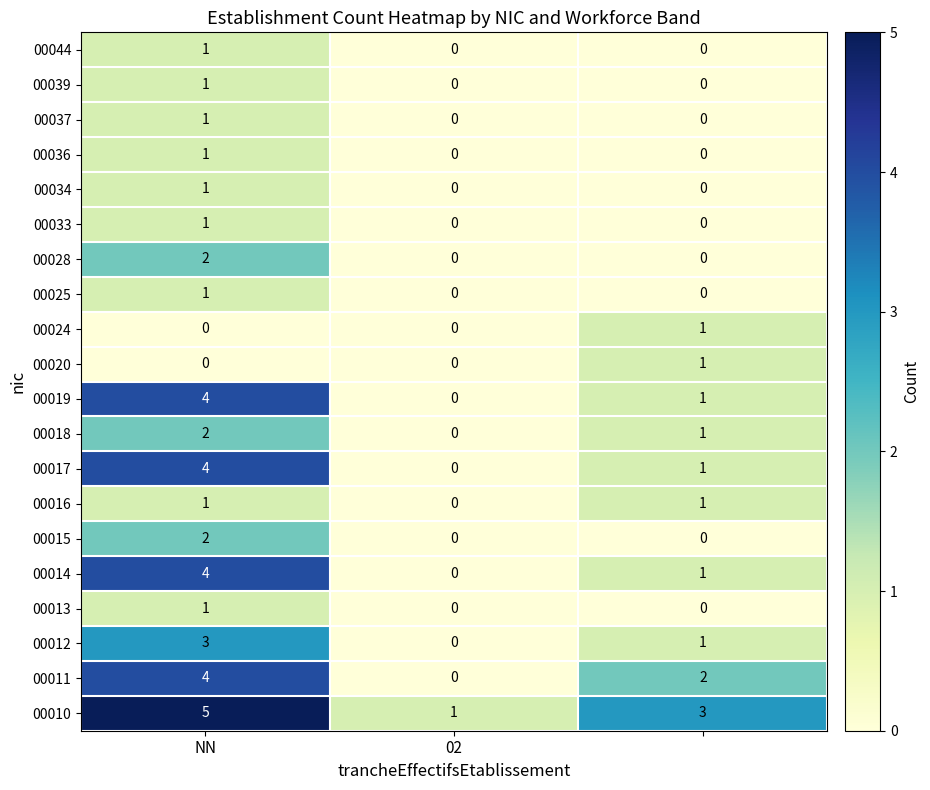

At how many categories does at least one series exceed 0?

3